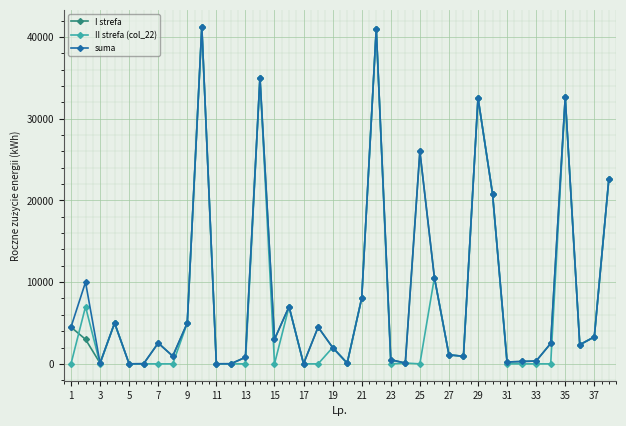

True or false: I strefa has more than 1 interior local peaks.

True